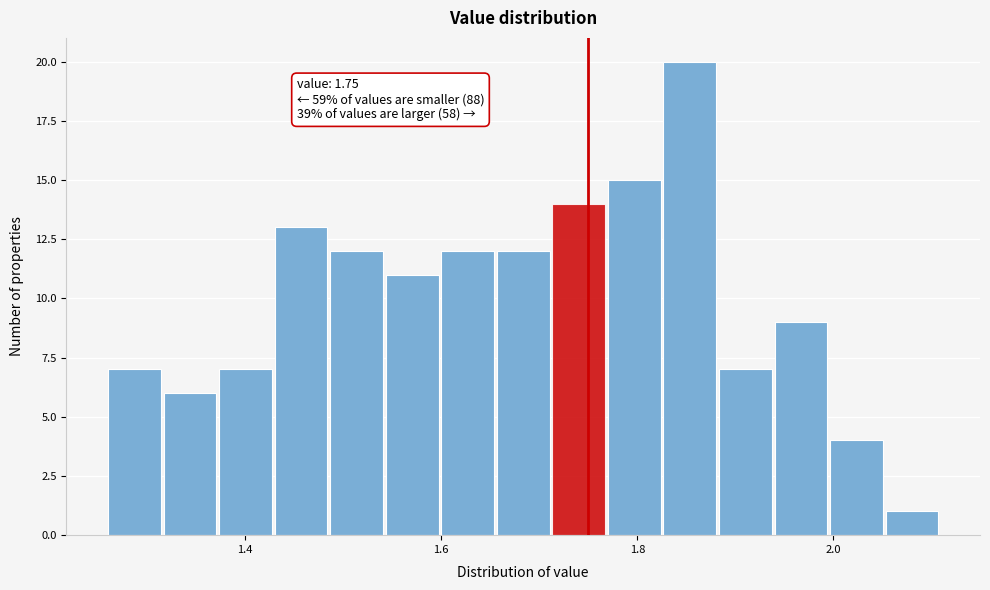

Read against the x-axis, roughly where is the centre of the tallest bar?

1.86